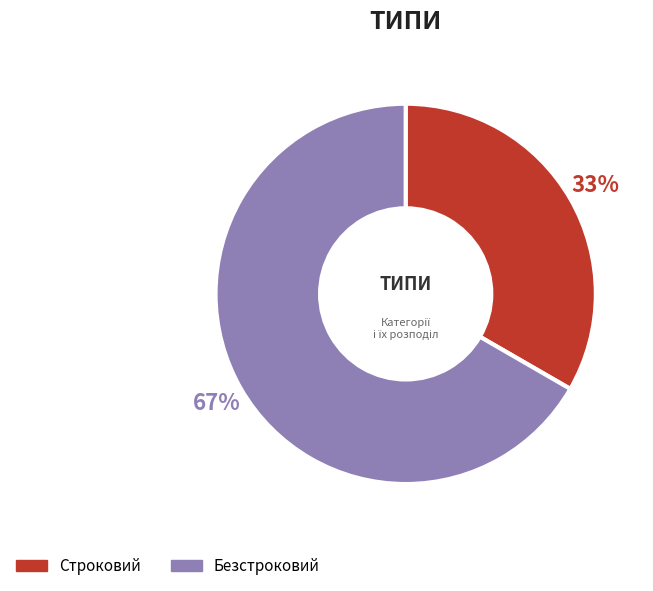

Which slice is the smallest?

Строковий